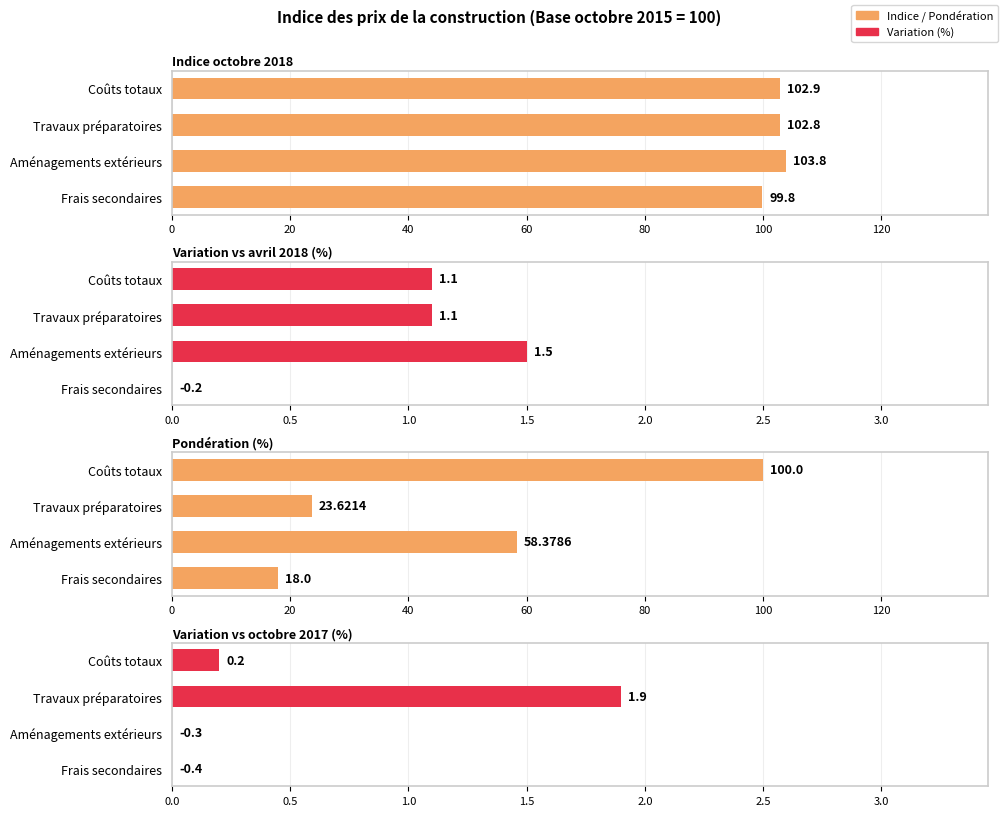

The Indice octobre 2018 series shows 155.2 at Frais secondaires. True or false?

False